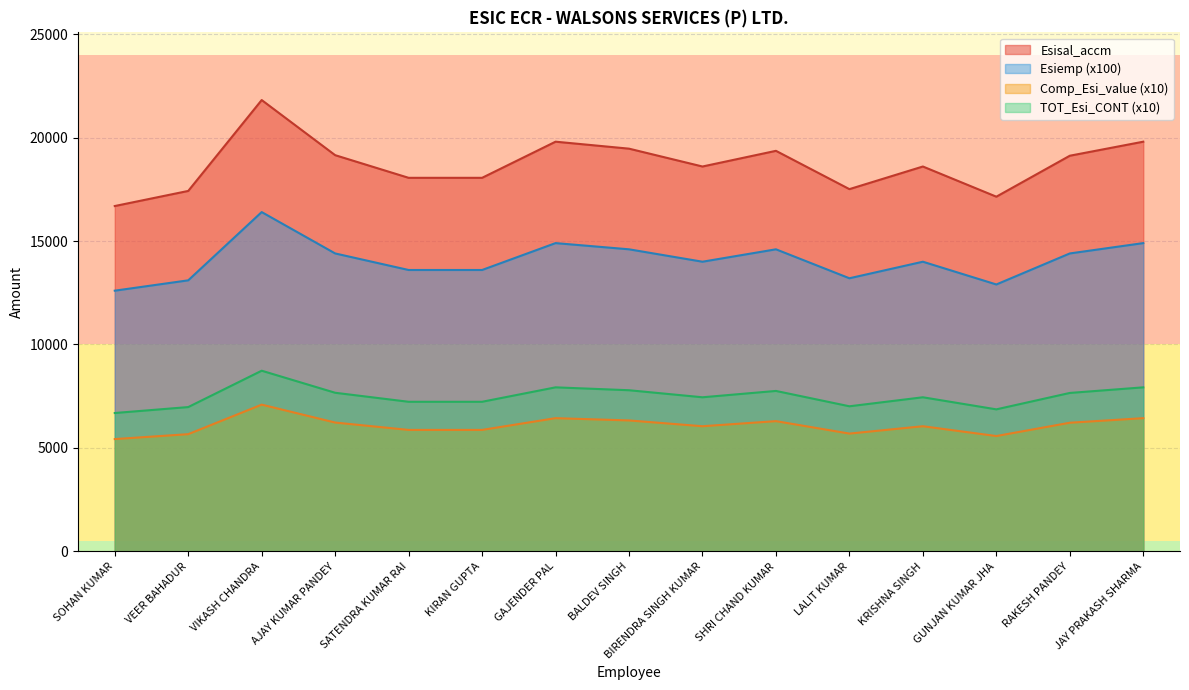

Count the number of data series in this chart.

4